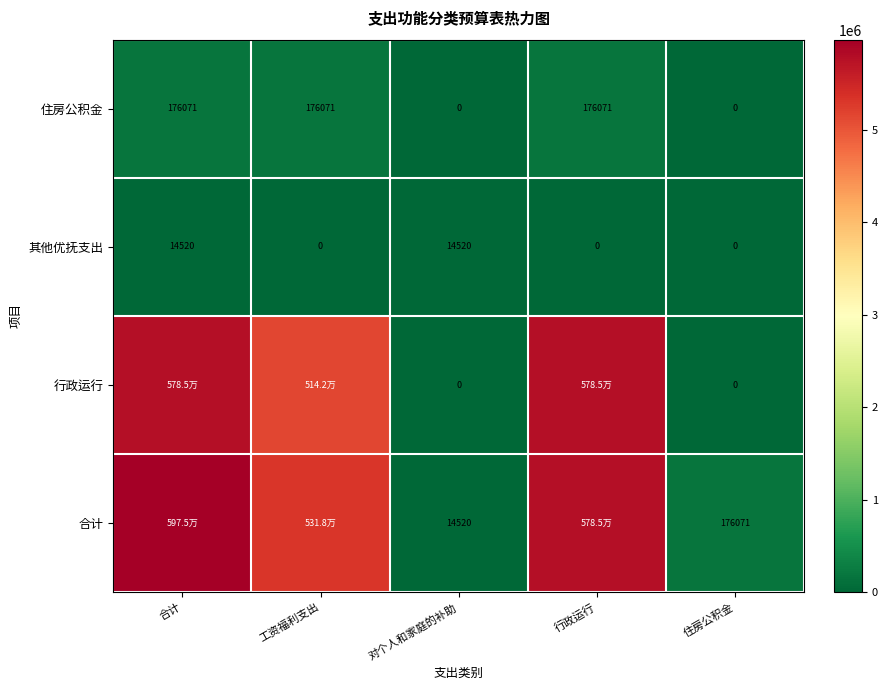

Is the value of 住房公积金 at 工资福利支出 greater than the value of 行政运行 at 住房公积金?

Yes